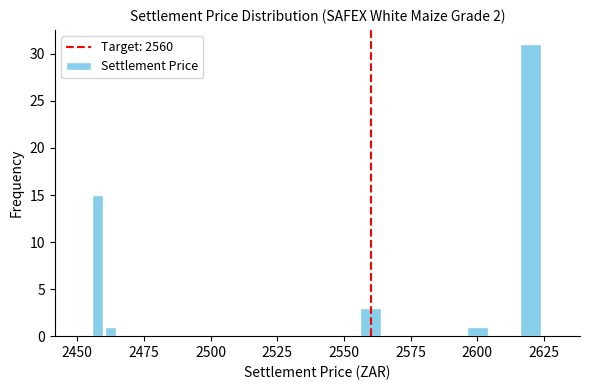

Read against the x-axis, roughly where is the centre of the tallest bar?

2620